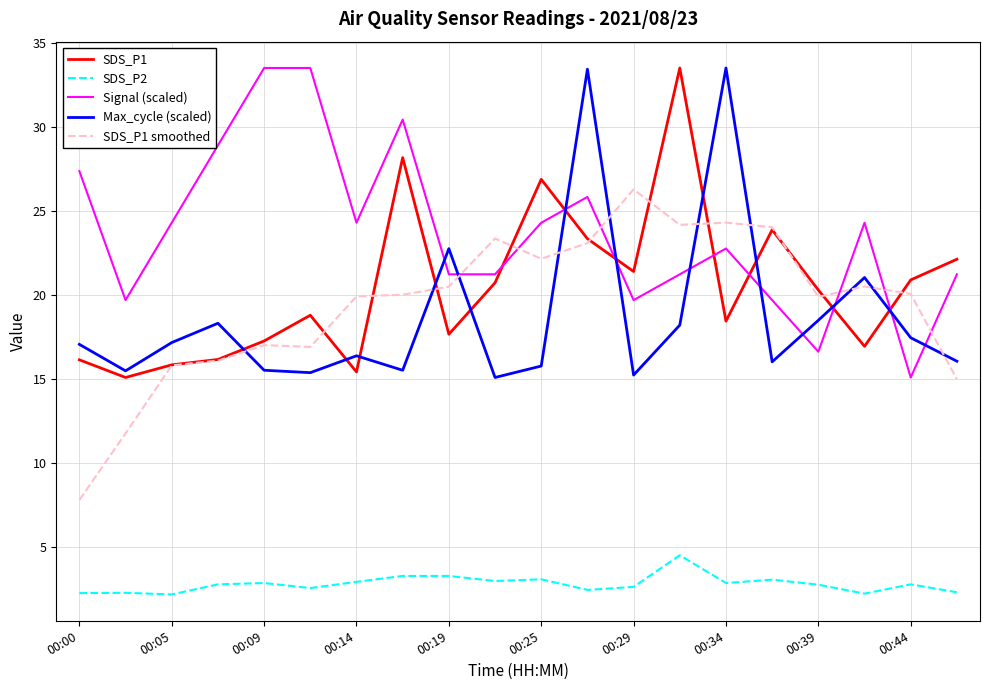

What is the minimum value shown in the chart?

2.2